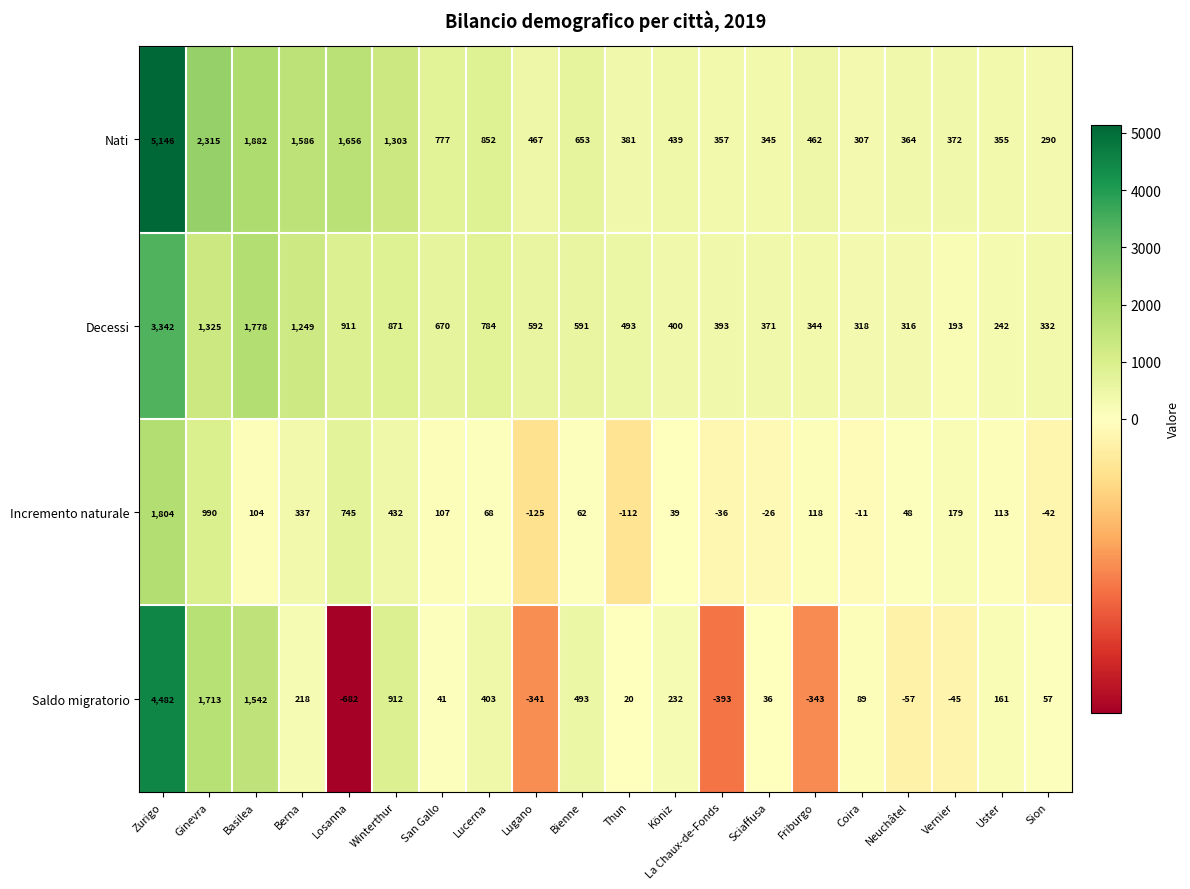

What is the approximate value of Nati at Vernier?

372